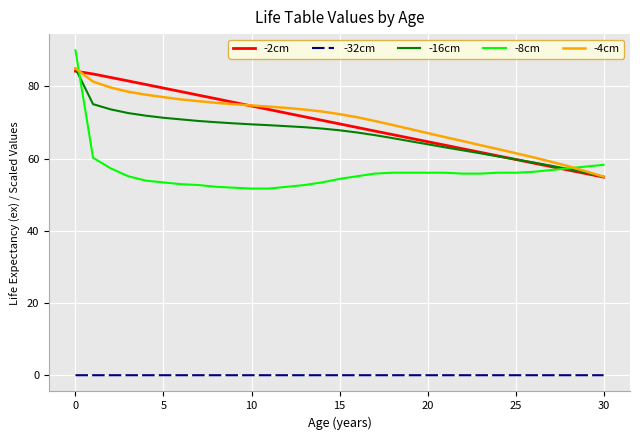

What is the lowest value of the -2cm series?

54.9